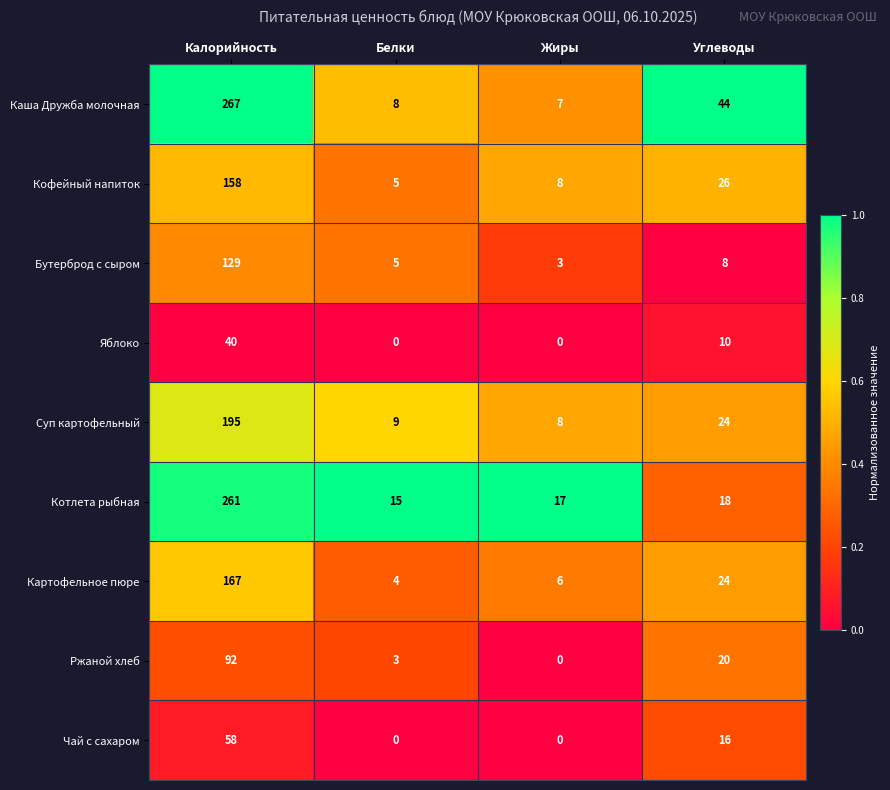

At which label does Картофельное пюре reach its peak?

Калорийность